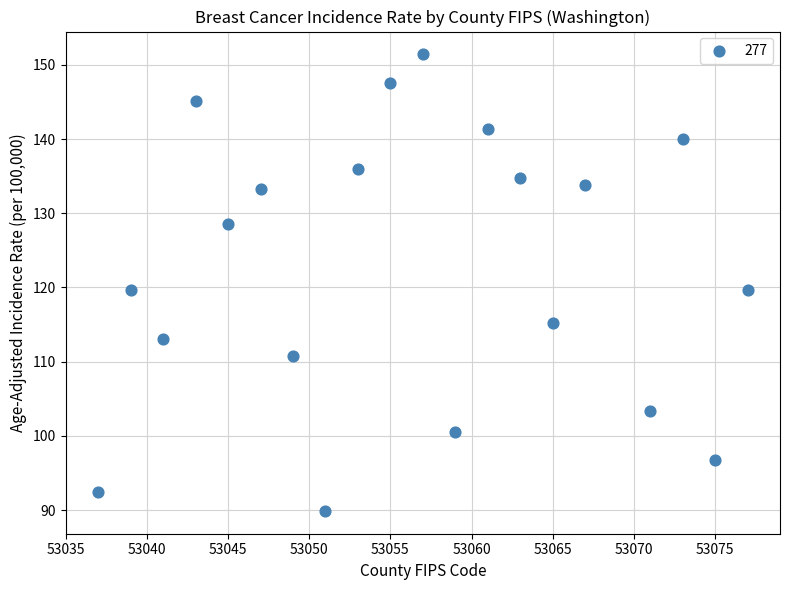

What is the range of Y values (max minus min)?

61.5